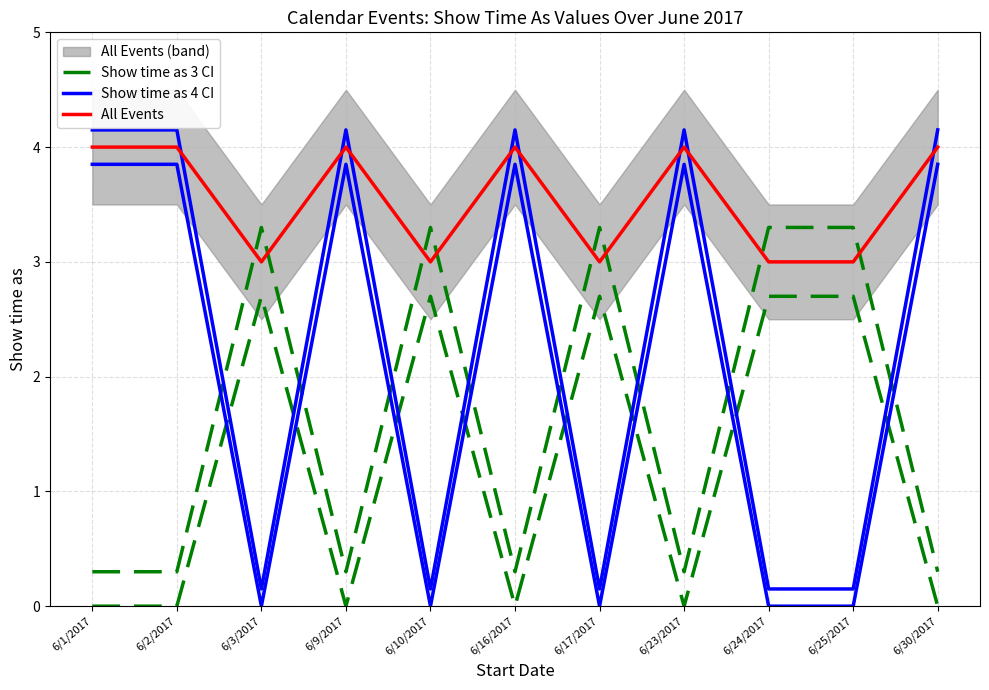

What is the total value across all series at 6/10/2017?

9.2